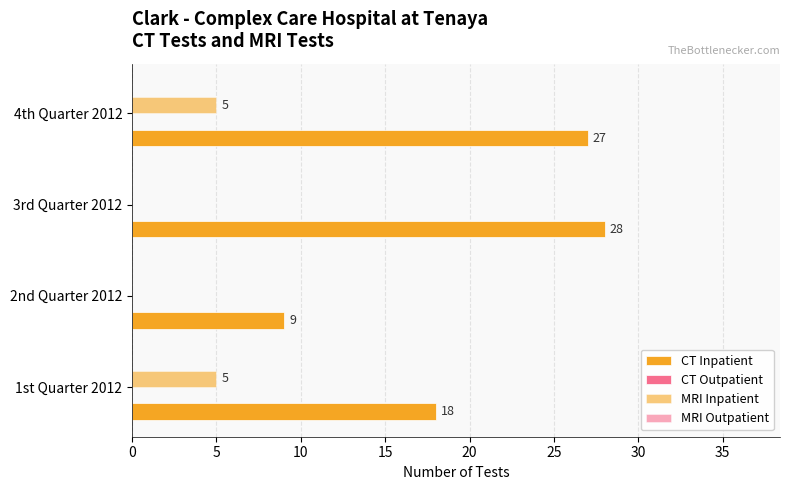

How many series are shown in this chart?

2